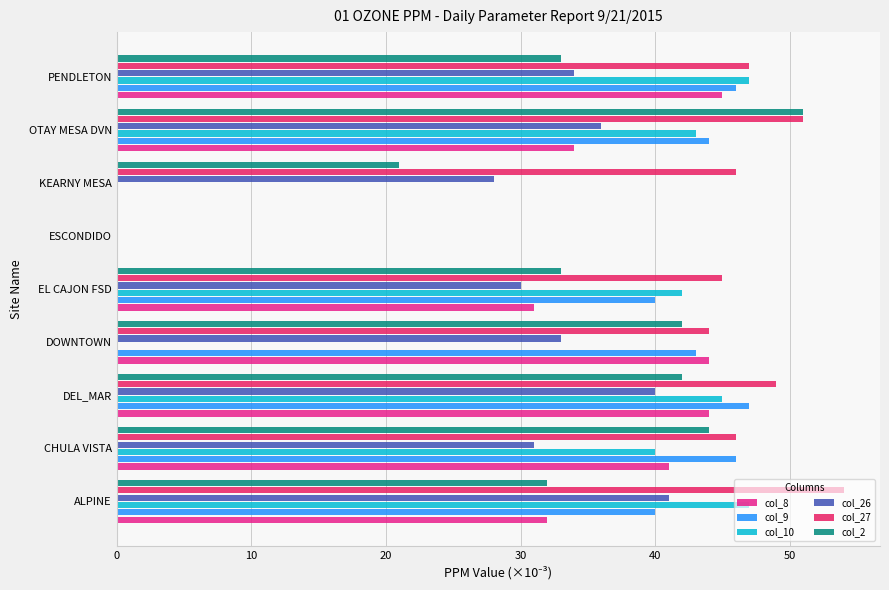

What is the maximum value for col_10?

47